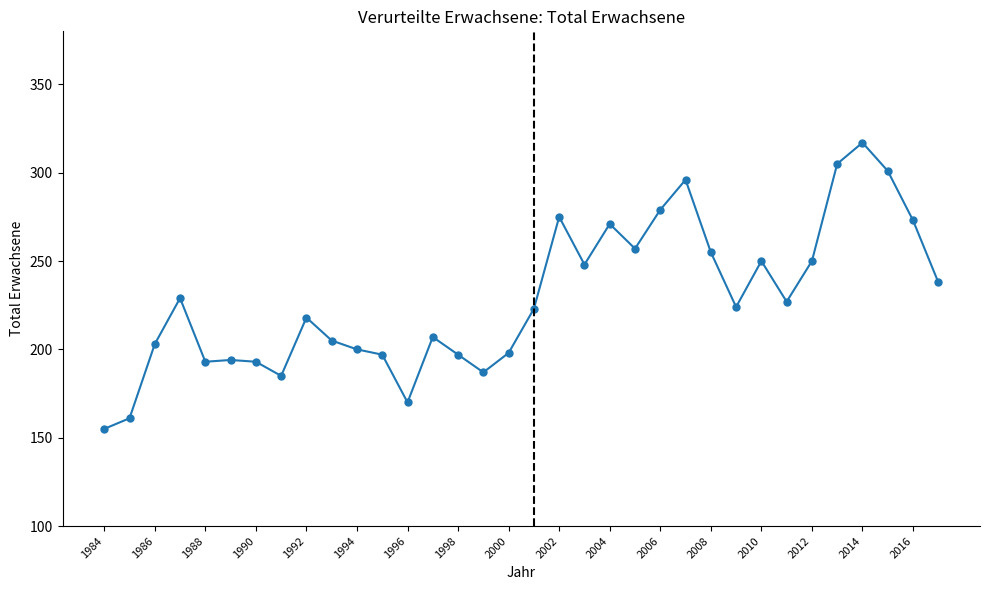

What is the average value?

229